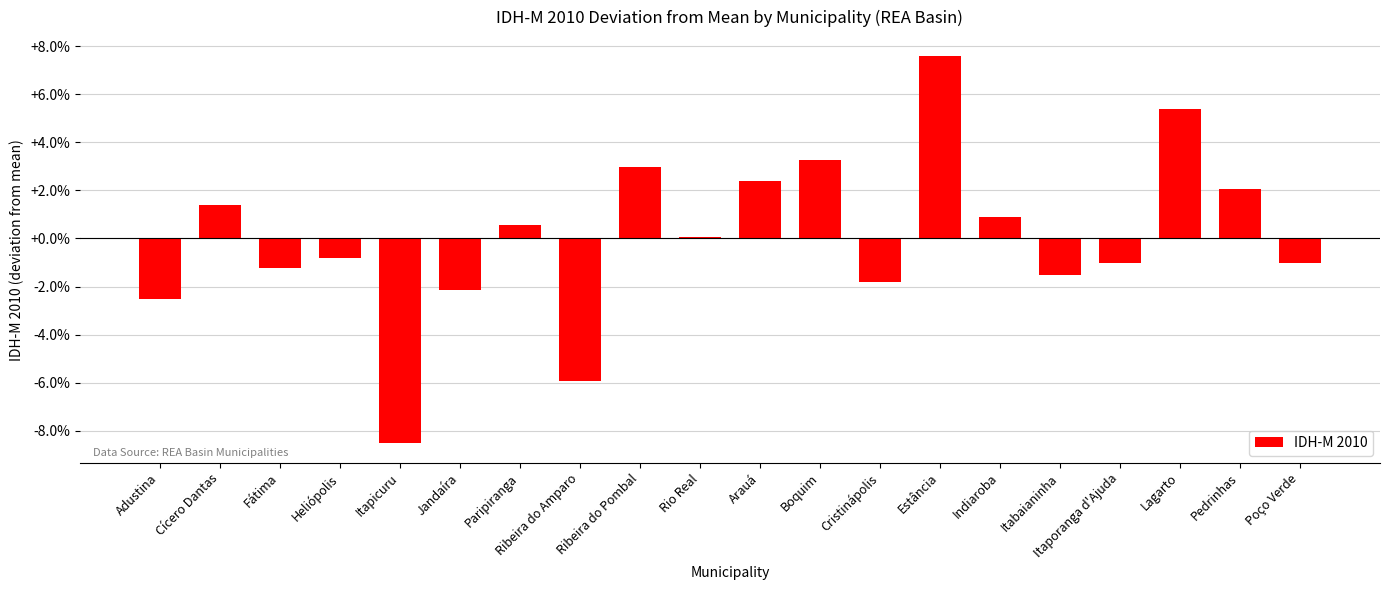

At which label is the value closest to 0?

Rio Real